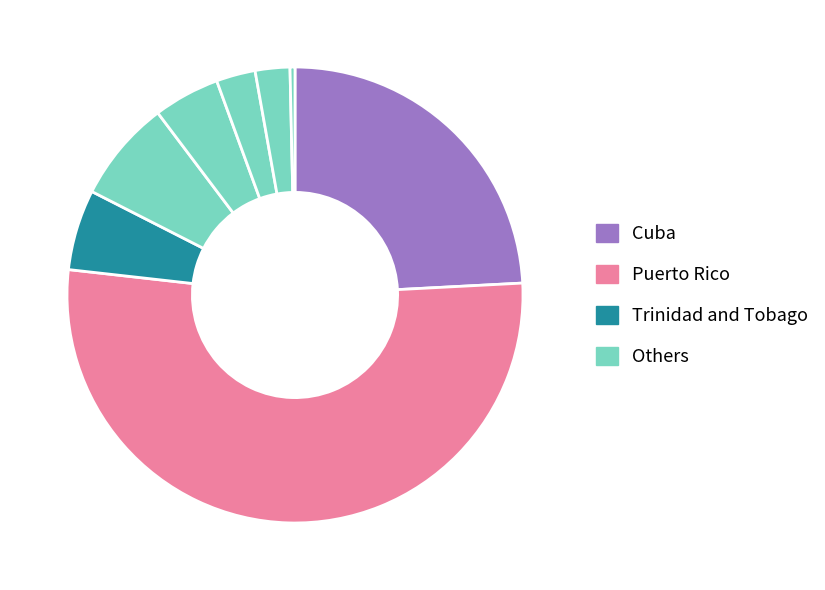

How many segments does this pie chart have?

8